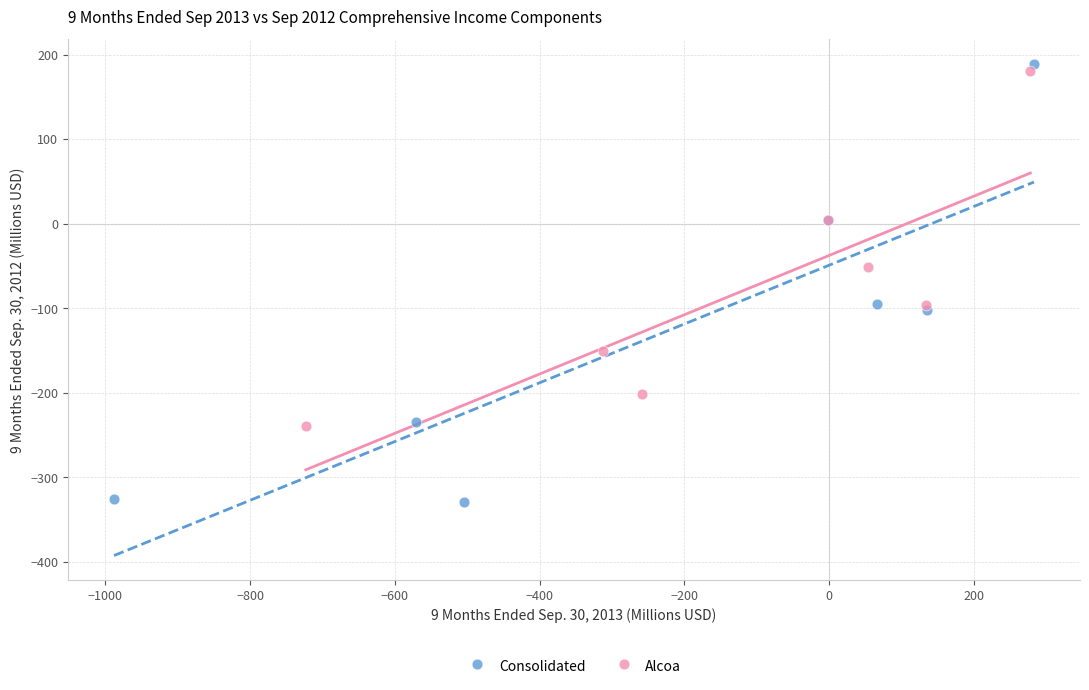

Which series reaches the maximum Y coordinate?

Consolidated